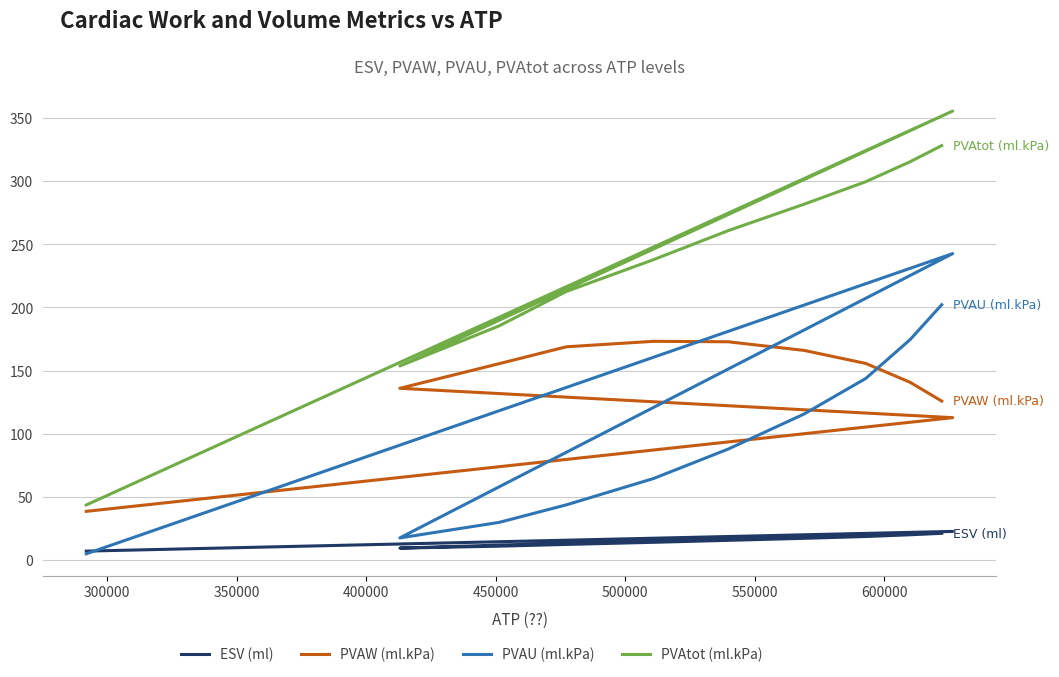

True or false: PVAU (ml.kPa) has a value of 87.9 at 550000.

True